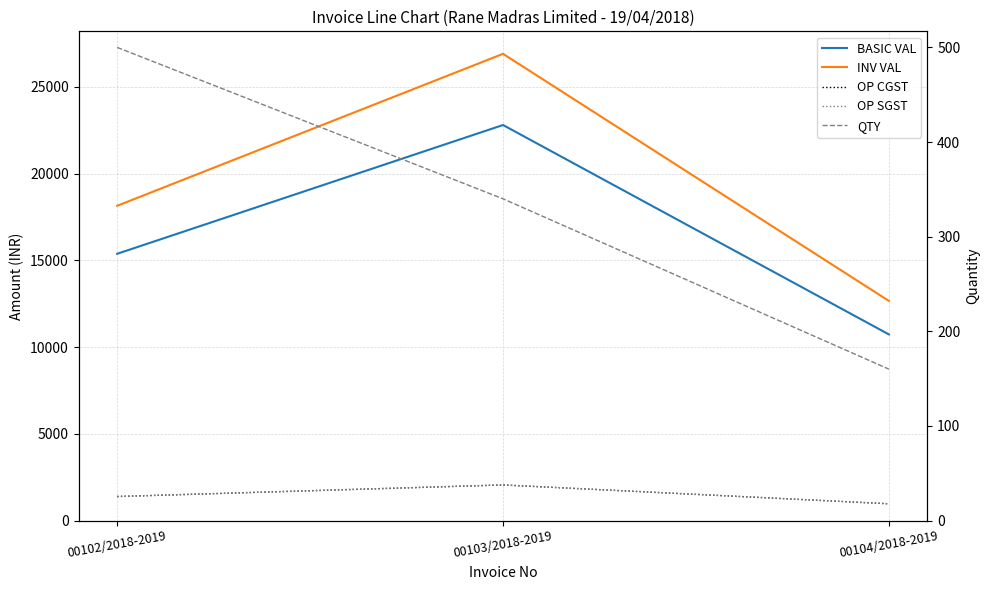

List the series in order of their peak value, lowest first.

QTY, OP CGST, OP SGST, BASIC VAL, INV VAL